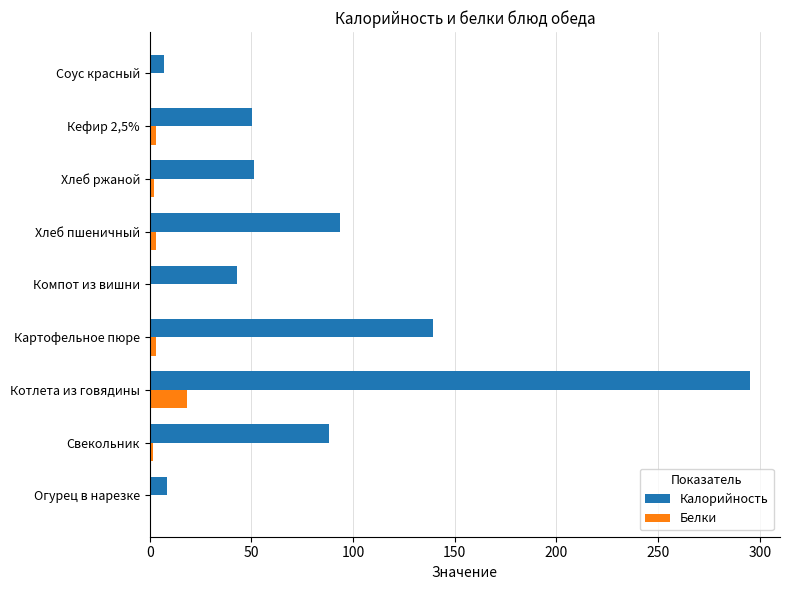

How many values in the Калорийность series exceed 51?

5